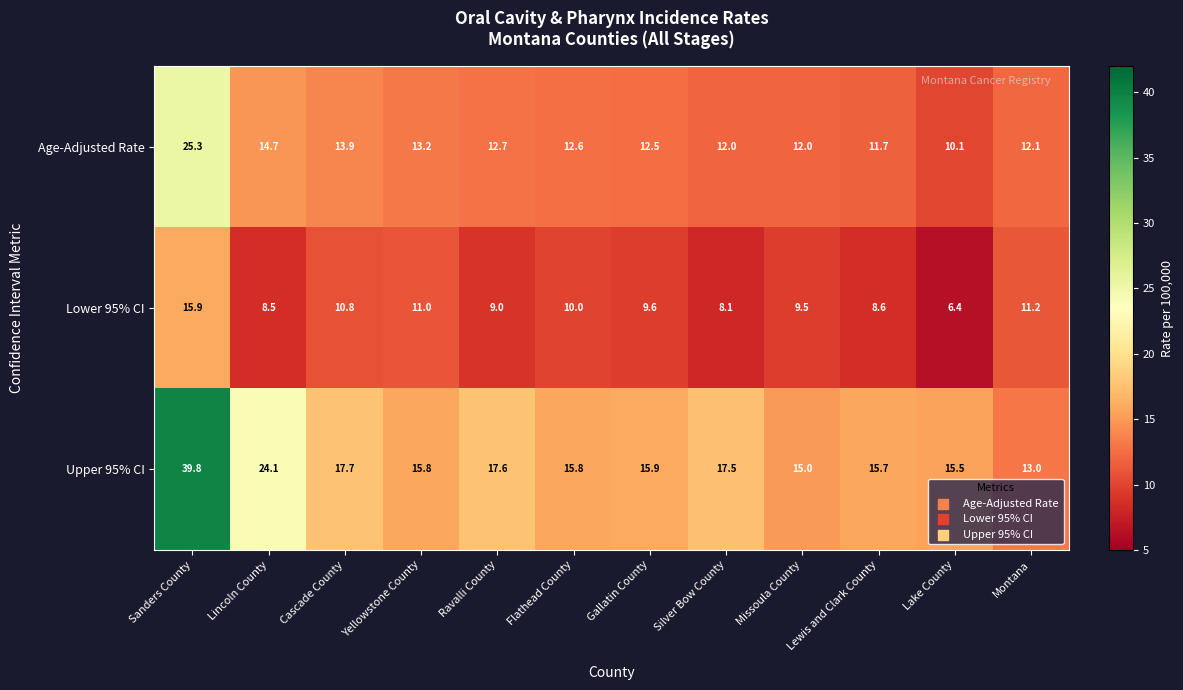

What is the difference between the maximum and minimum values in the Age-Adjusted Rate series?

15.2